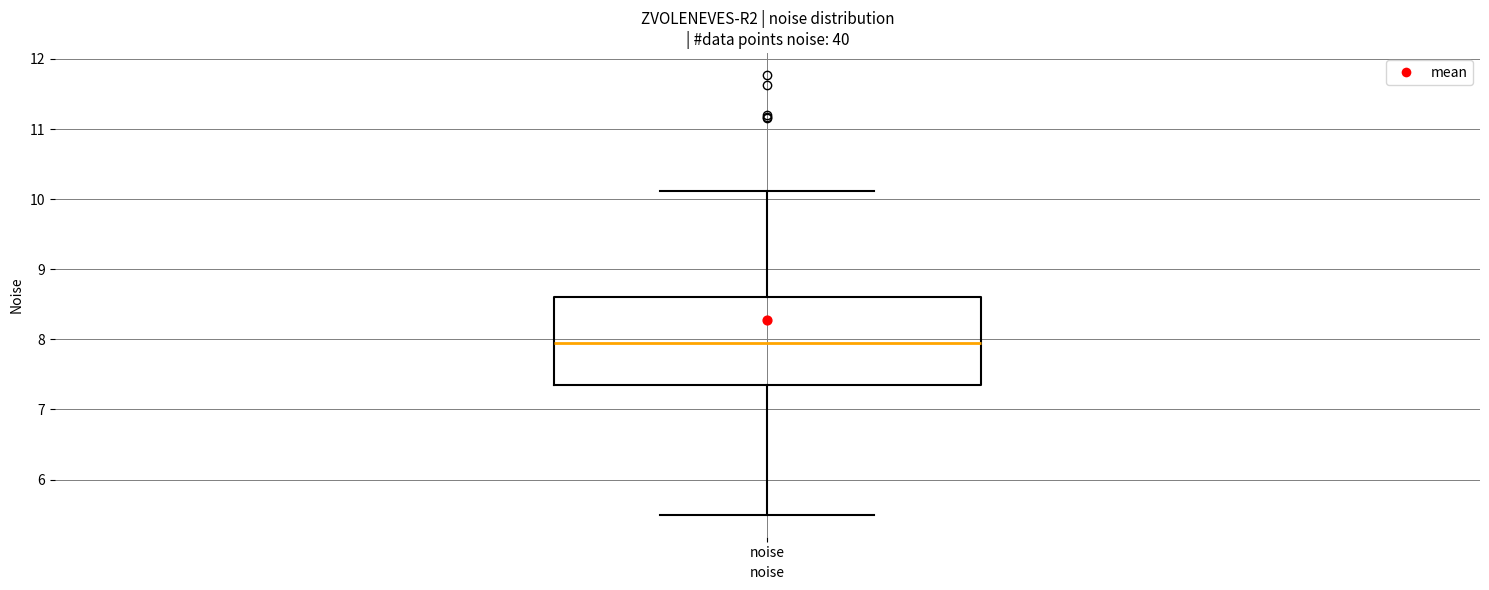

Transcribe this box plot: give where the median line is, the range the box spans, and where the two whiskers end, as read against the y-axis. The values are not printed on the chart, so give them approximately, as read against the axis.

median 8.0, box 7.4 to 8.6, whiskers 5.5 to 10.1